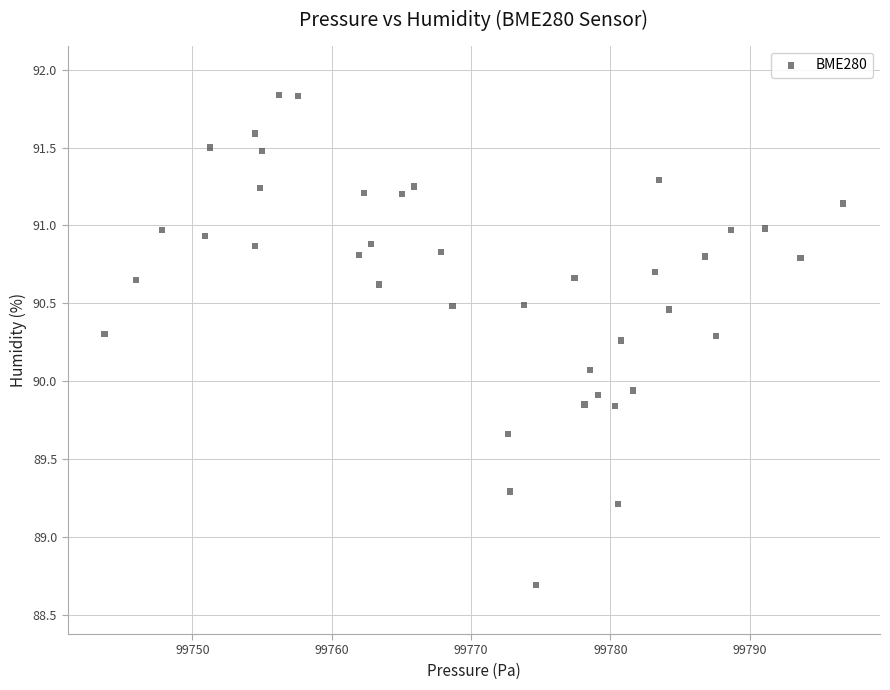

Count the number of points in this scatter plot.

40